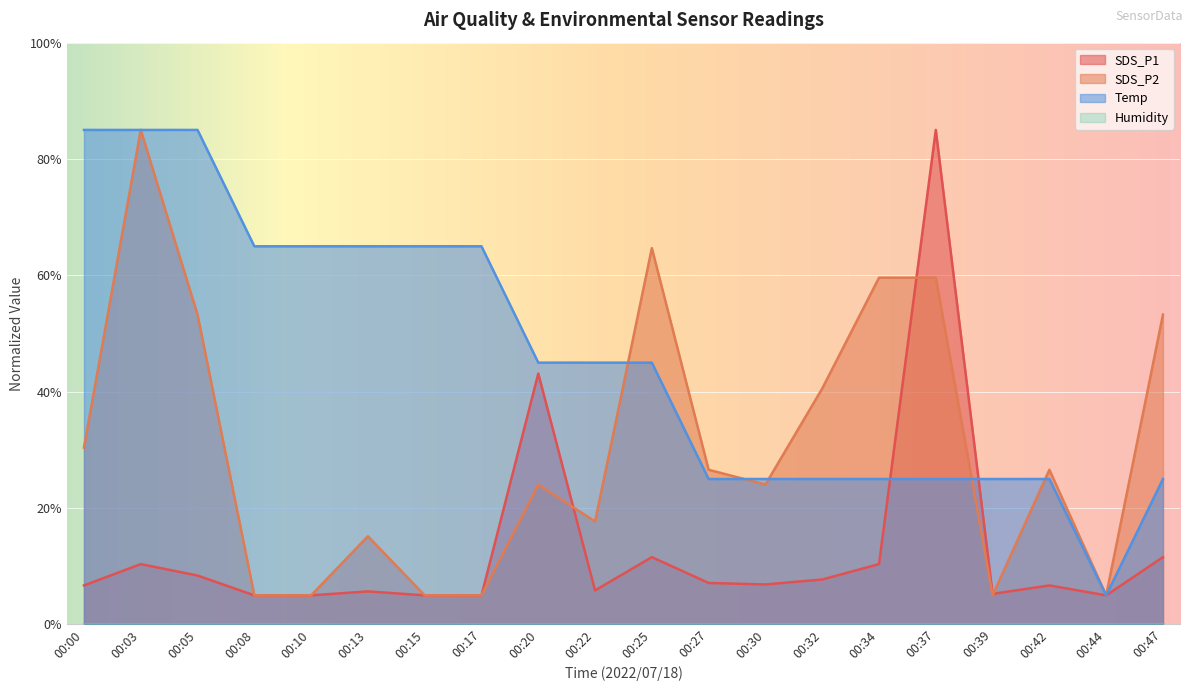

What is the difference between the second highest and minimum values in the Temp series?

80.0